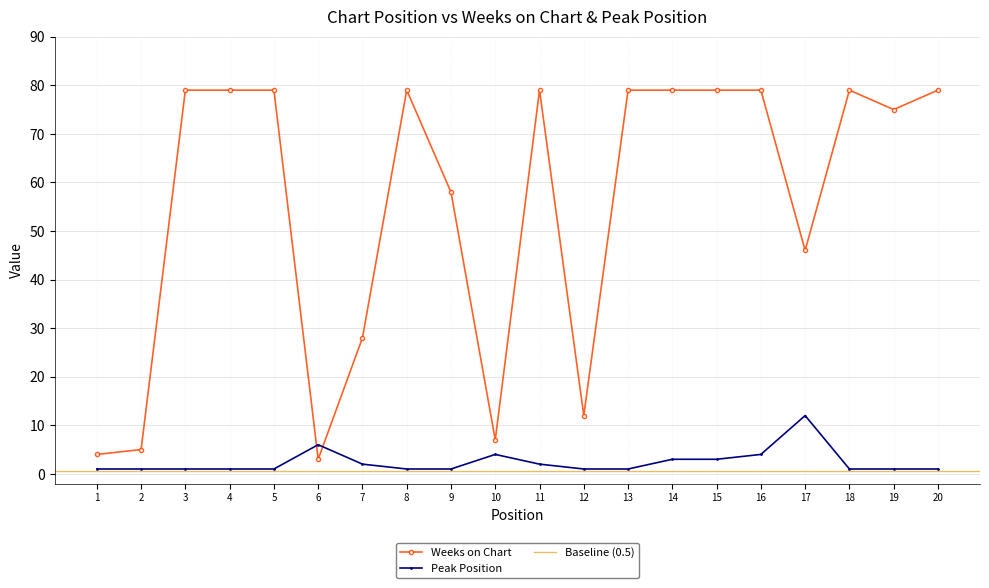

Is it true that Peak Position equals 1 at 12?

True